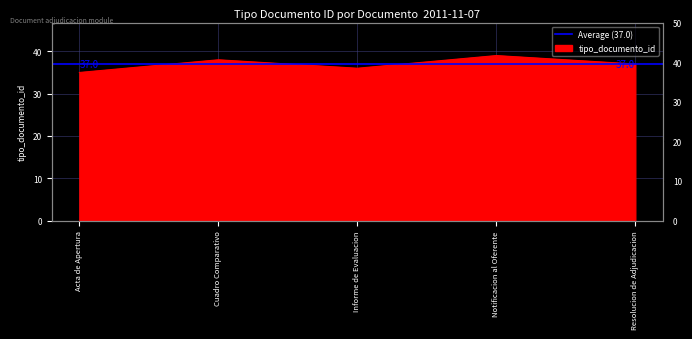

What is the sum of all values?

185